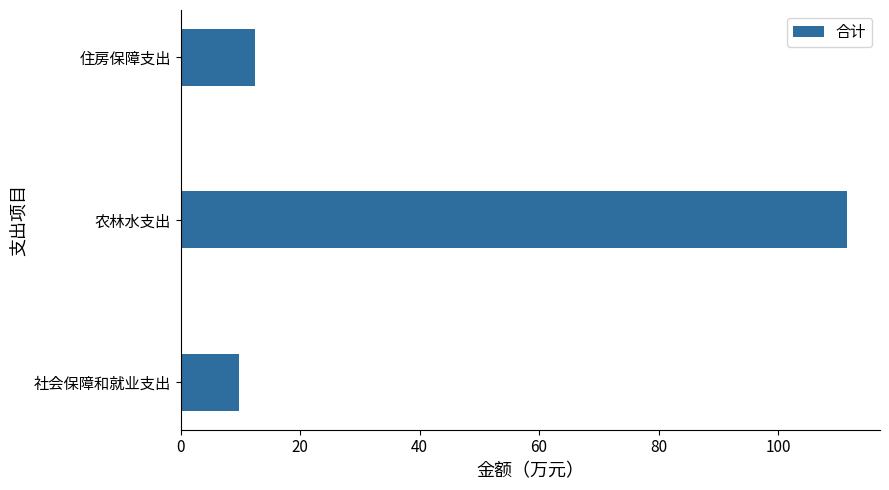

How many bars are there in total?

3